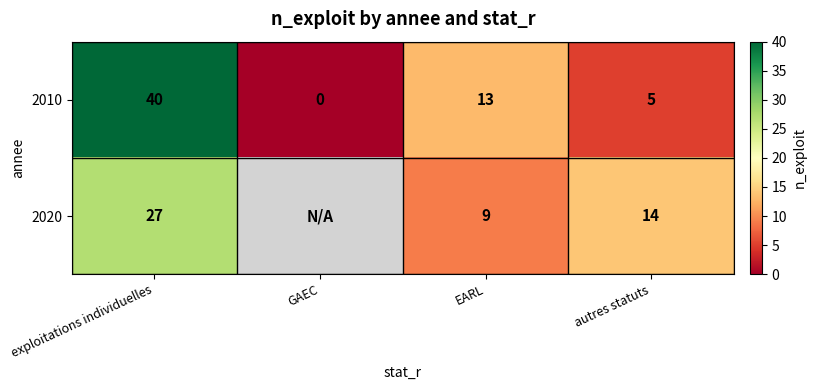

What is the total value across all series at EARL?

22